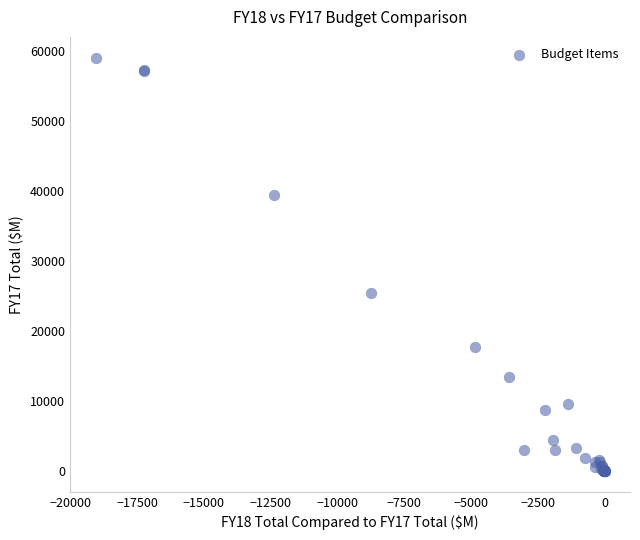

What Y value in the scatter plot is closest to 29558?

25514.9